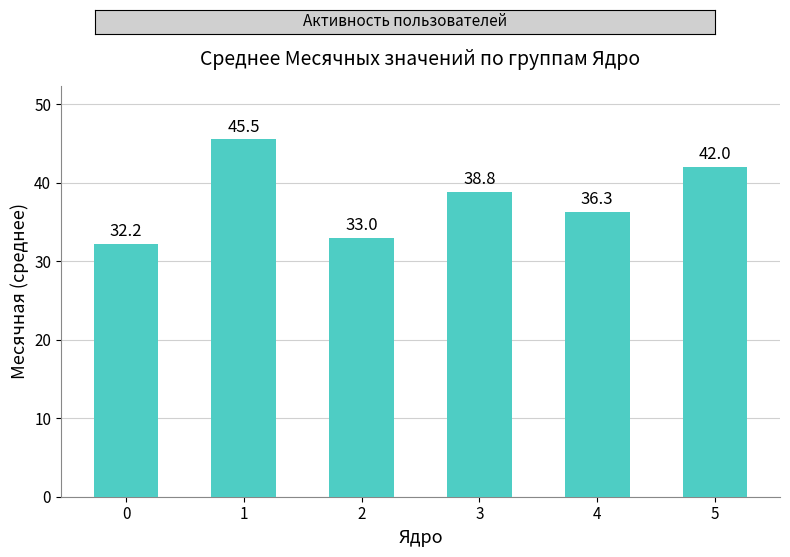

List the labels in order of value, largest first.

1, 5, 3, 4, 2, 0